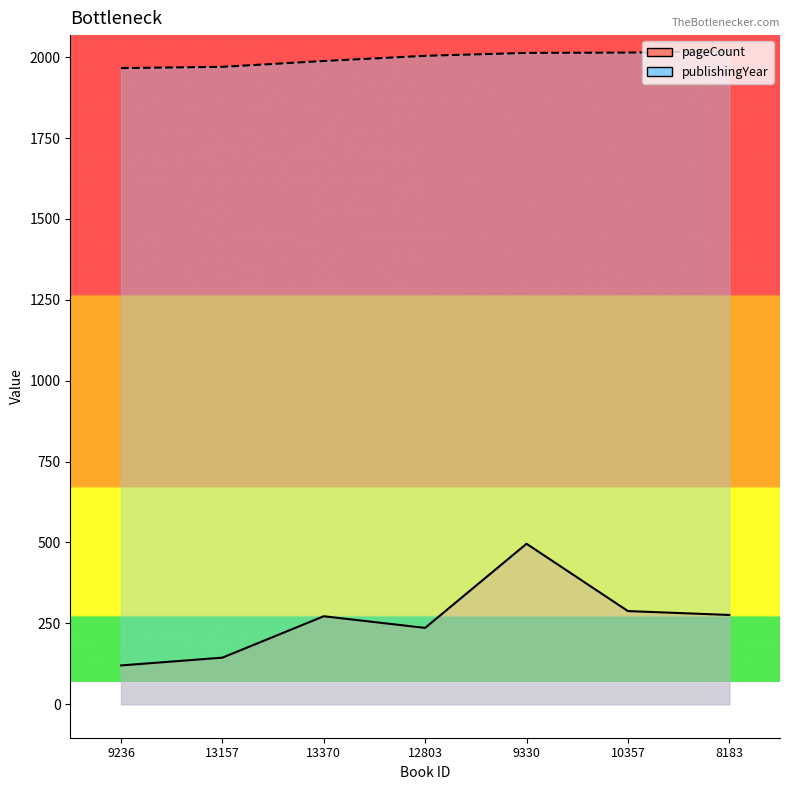

True or false: pageCount has more than 0 interior local peaks.

True